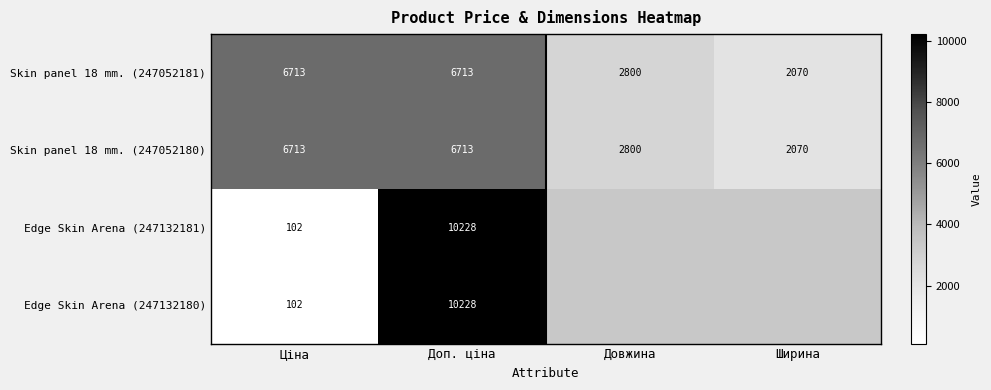

At which label is Skin panel 18 mm. (247052180) closest to 4391?

Довжина